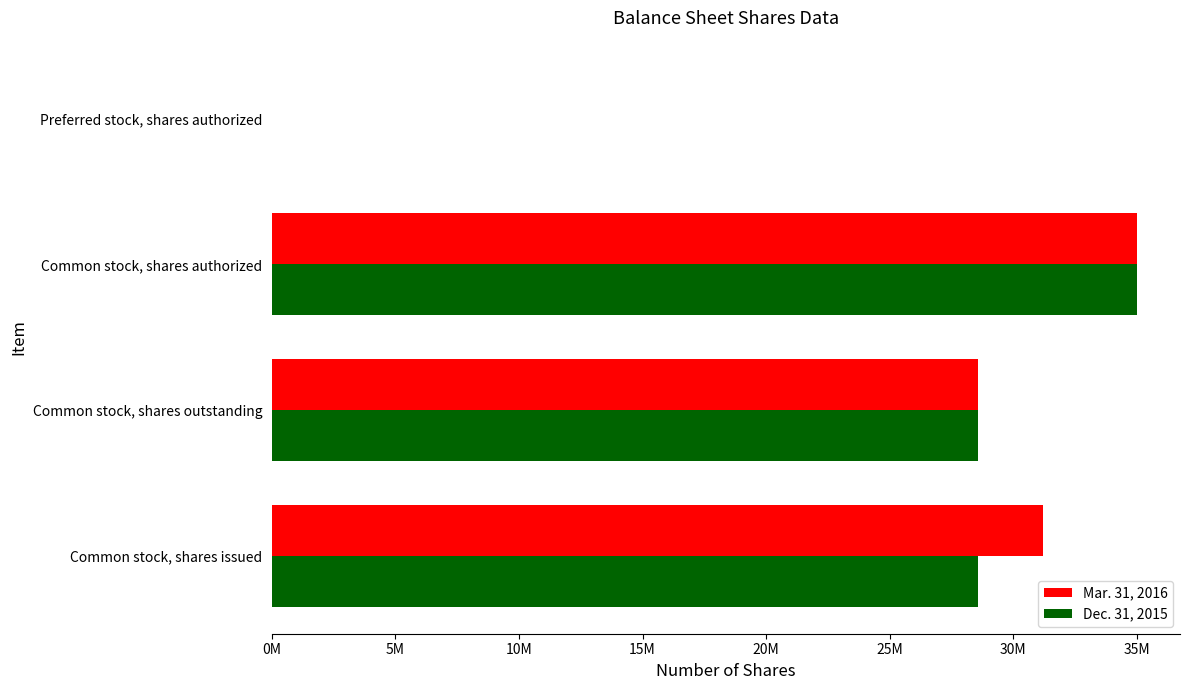

Where is Mar. 31, 2016 nearest to the value 17512044?

Common stock, shares outstanding